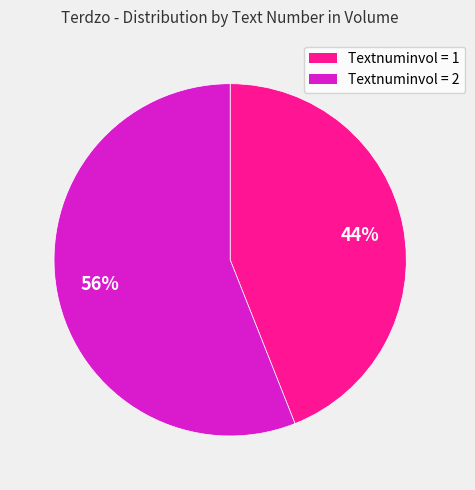

To the nearest percent, what is the difference between the largest and smallest slice percentages?

12%